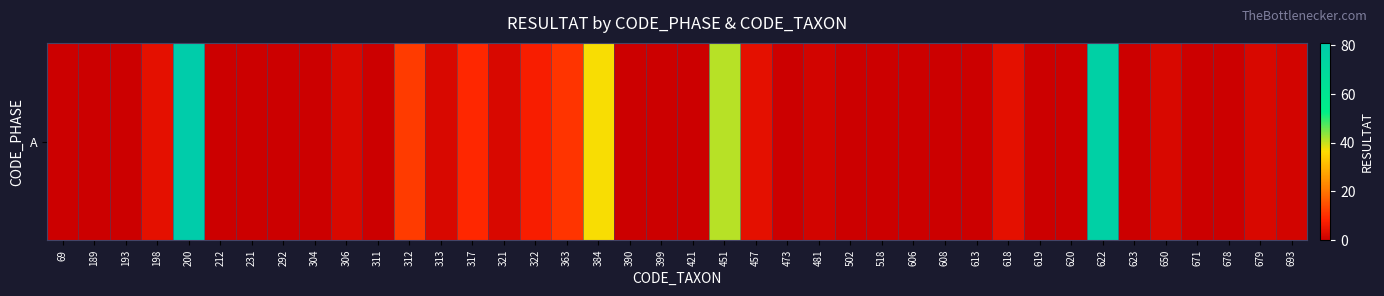

What is the maximum value shown in the chart?

81